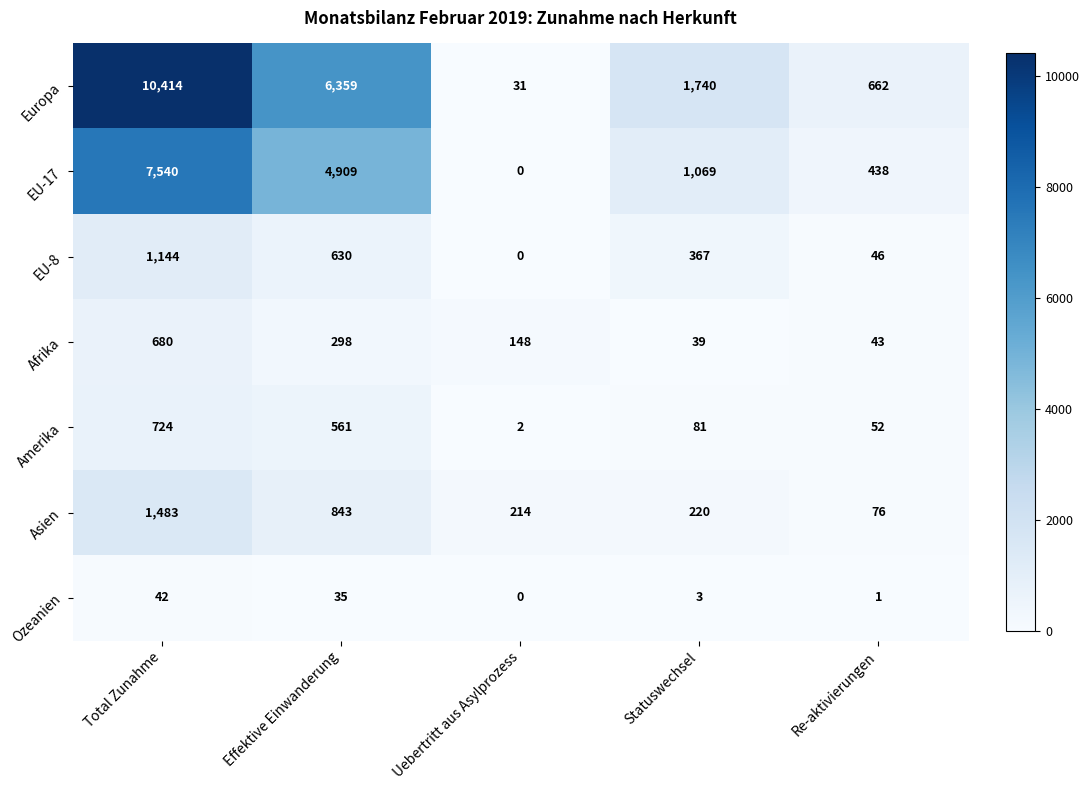

How many data points does each series have?

5